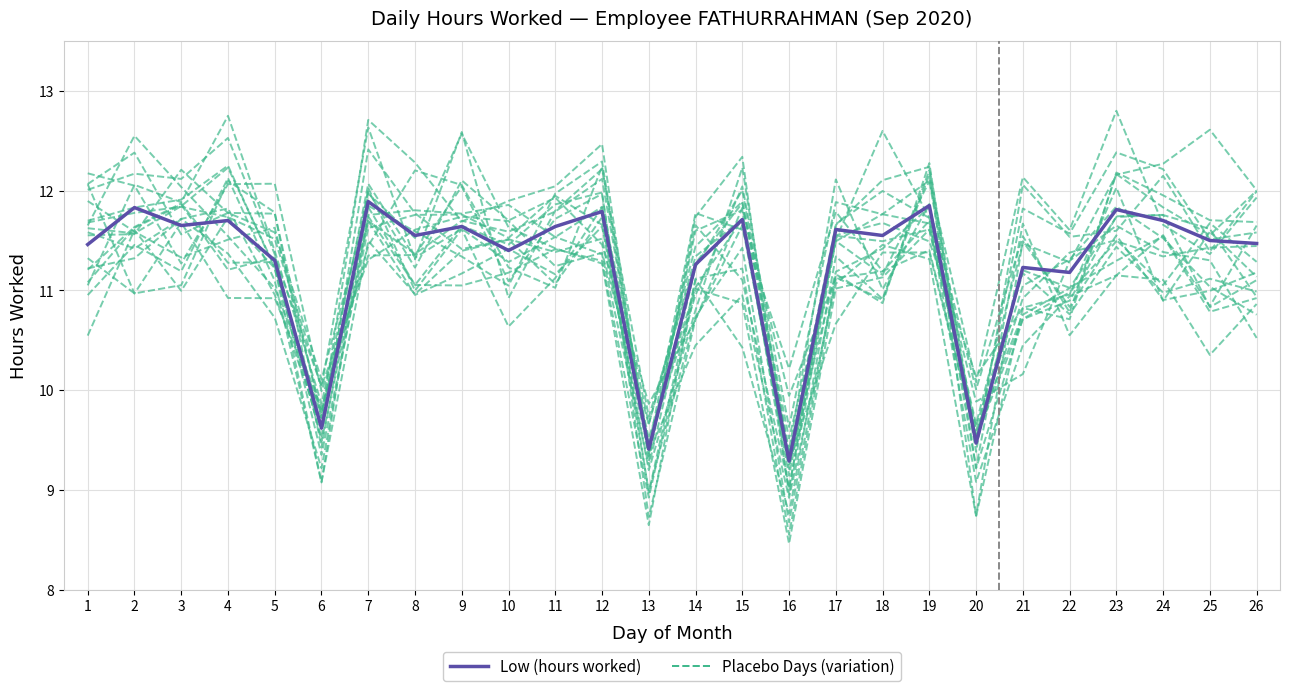

Reading left to right, extract all data points from this chart.

Placebo Days: 1=11.7	2=11.8	3=11.9	4=12.3	5=11.2	6=9.5	7=12.4	8=11.8	9=11.4	10=11.5	11=11.4	12=11.5	13=9.4	14=10.4	15=11.0	16=8.9	17=11.1	18=11.5	19=11.3	20=8.7	21=11.5	22=10.8	23=11.6	24=10.9	25=11.0	26=11.2
Low (hours worked): 1=11.5	2=11.8	3=11.7	4=11.7	5=11.3	6=9.6	7=11.9	8=11.6	9=11.6	10=11.4	11=11.6	12=11.8	13=9.4	14=11.3	15=11.7	16=9.3	17=11.6	18=11.6	19=11.8	20=9.5	21=11.2	22=11.2	23=11.8	24=11.7	25=11.5	26=11.5